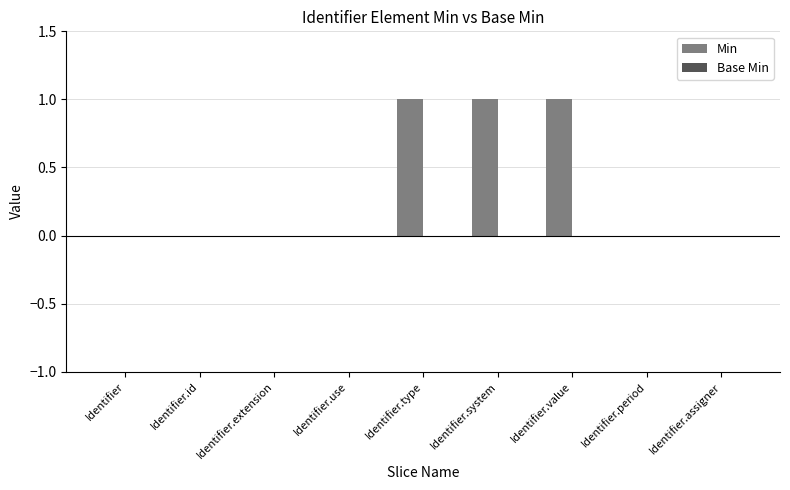

Reading left to right, what are all the values shown in this chart?

Identifier=0	Identifier.id=0	Identifier.extension=0	Identifier.use=0	Identifier.type=1	Identifier.system=1	Identifier.value=1	Identifier.period=0	Identifier.assigner=0